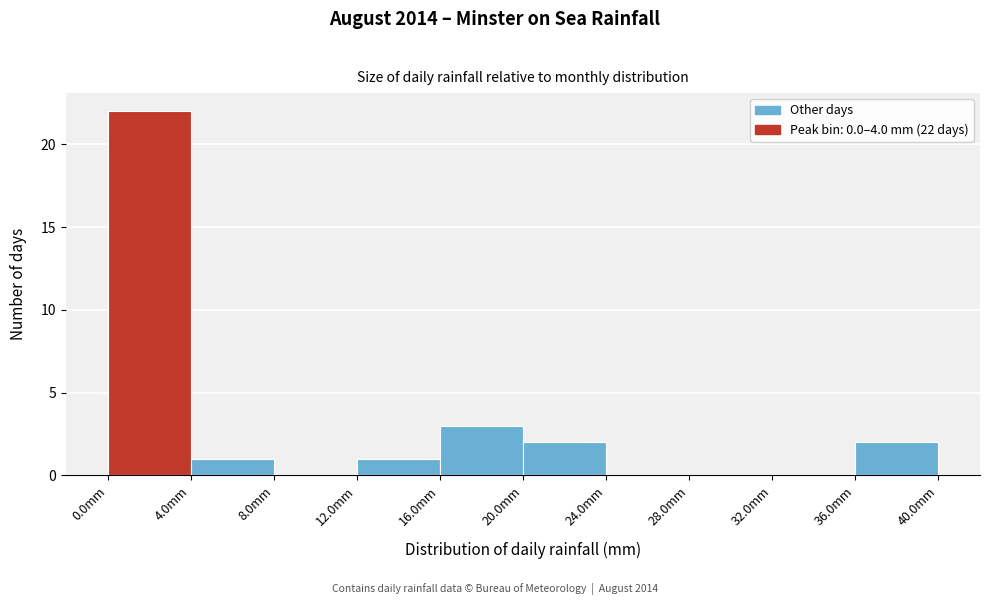

Which range on the x-axis has the tallest bar?

0 to 4